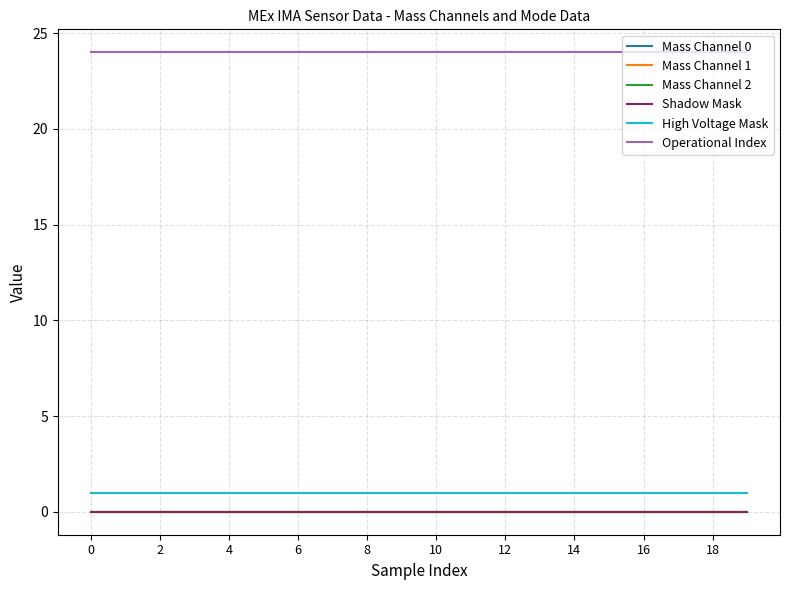

True or false: Operational Index and High Voltage Mask intersect in this chart.

False